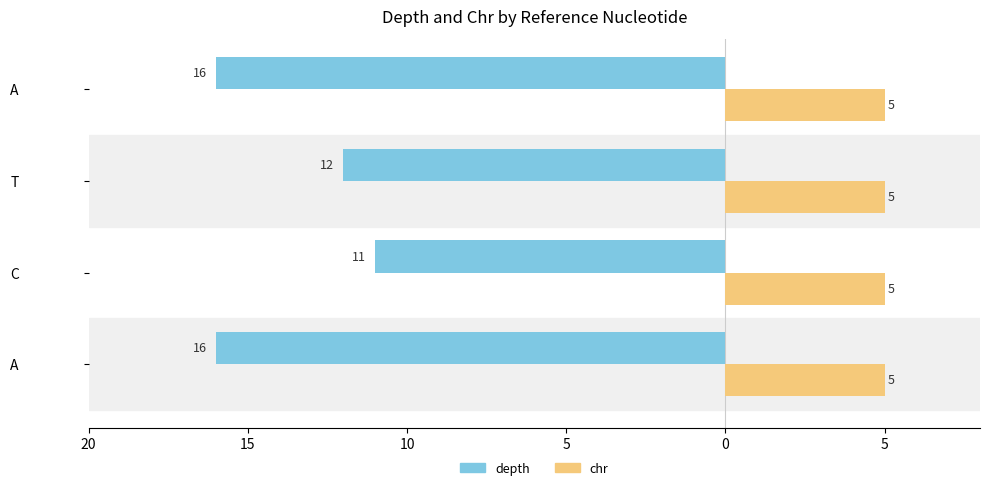

What are all the series names shown in the legend?

depth, chr